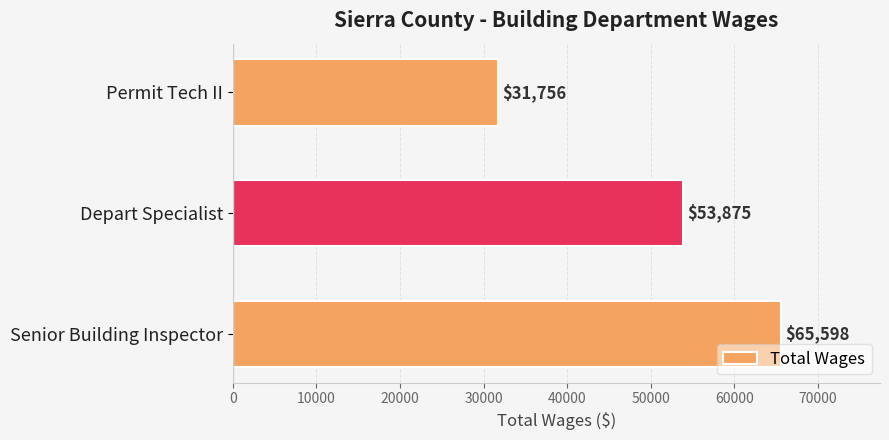

Count the values in the range 31756 to 65598.

3